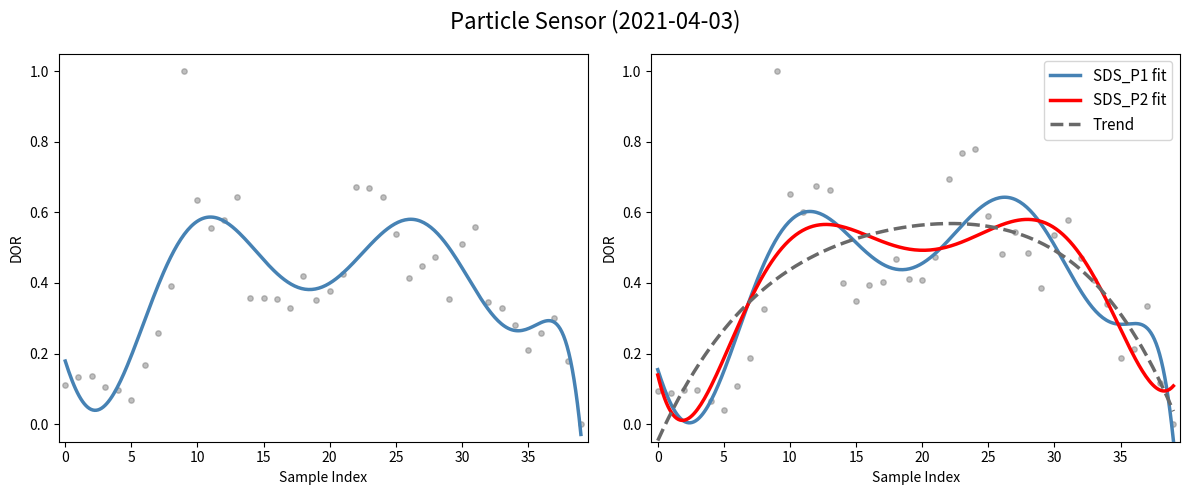

Is the value of SDS_P1 at 00:33 greater than the value of SDS_P2 at 00:30?

No